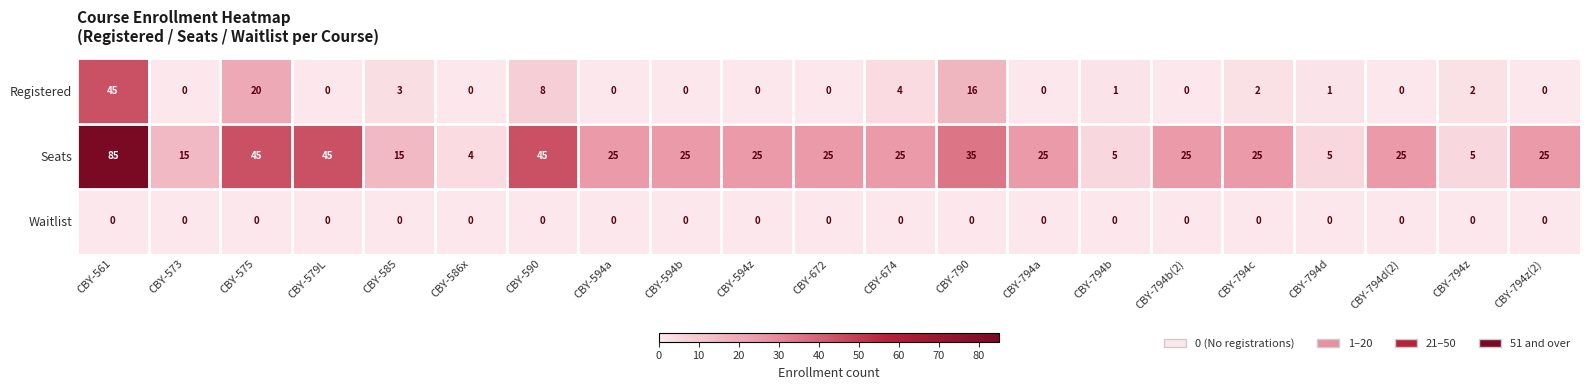

What is the minimum value for Seats?

4